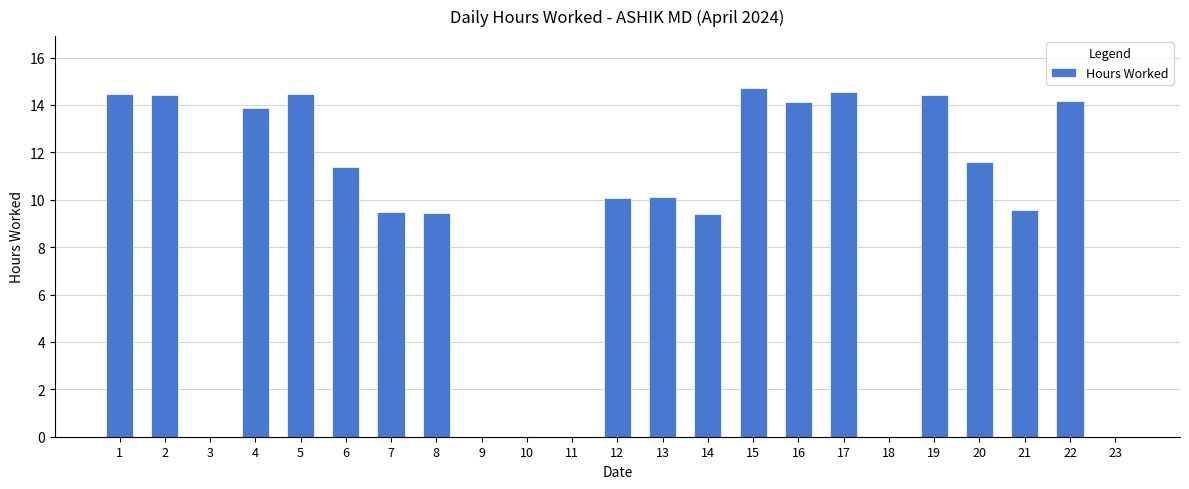

Where does the data first go above 10?

1